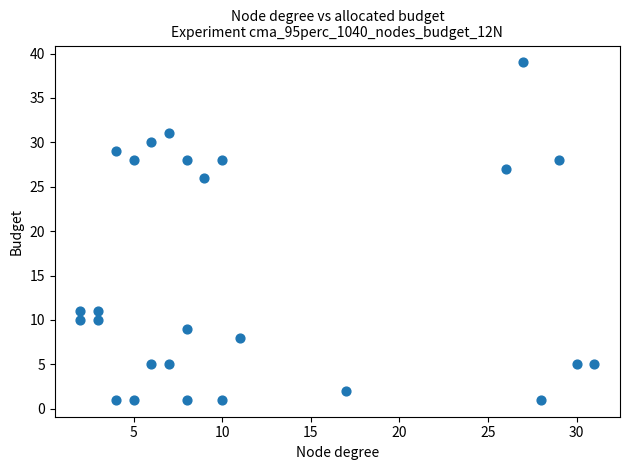

What is the range of Y values (max minus min)?

38